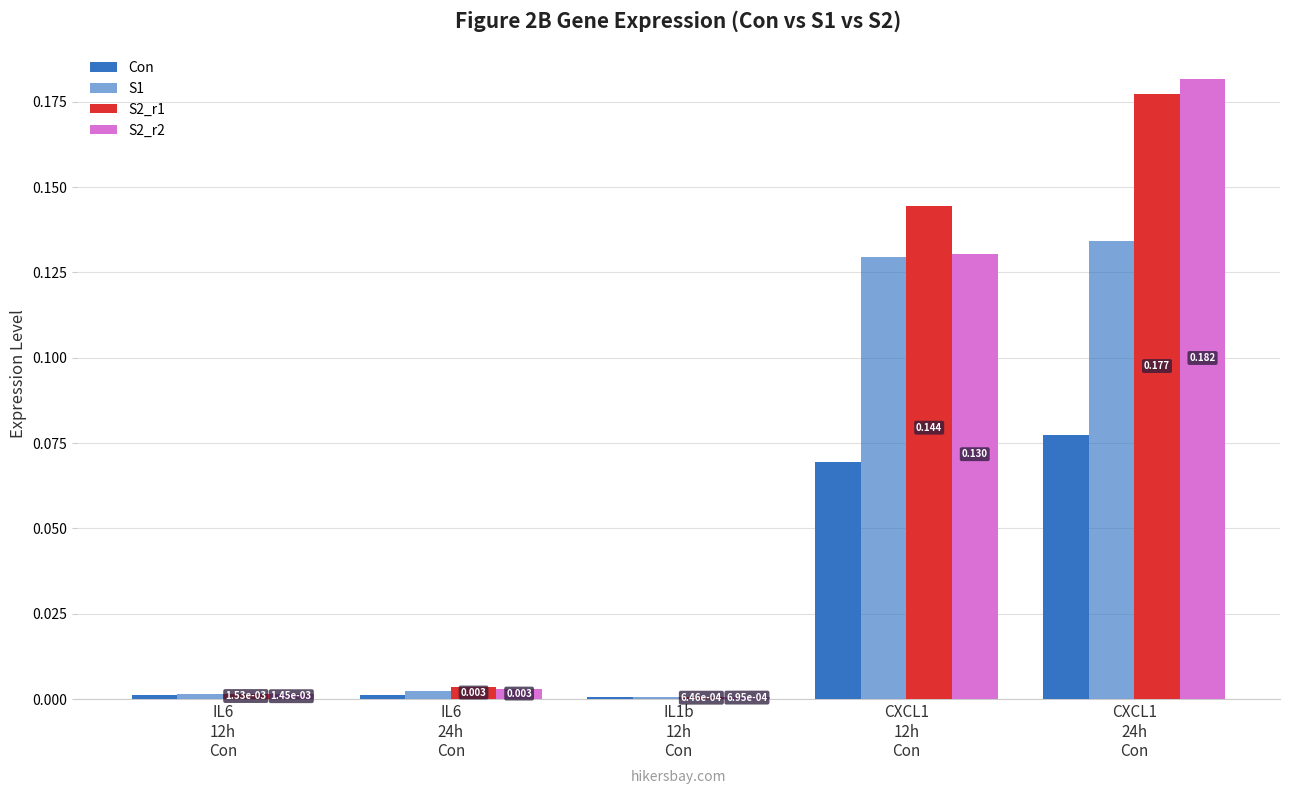

Between CXCL1
12h
Con and IL6
24h
Con, which is larger?

CXCL1
12h
Con